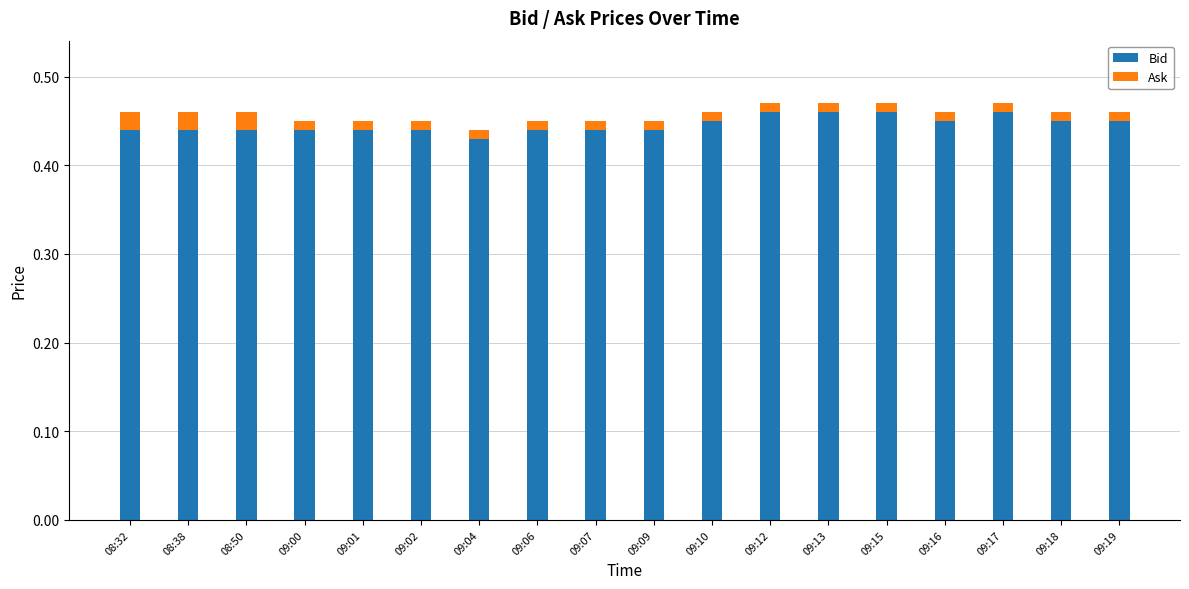

The value of Bid at 08:38 is 0.7. True or false?

False